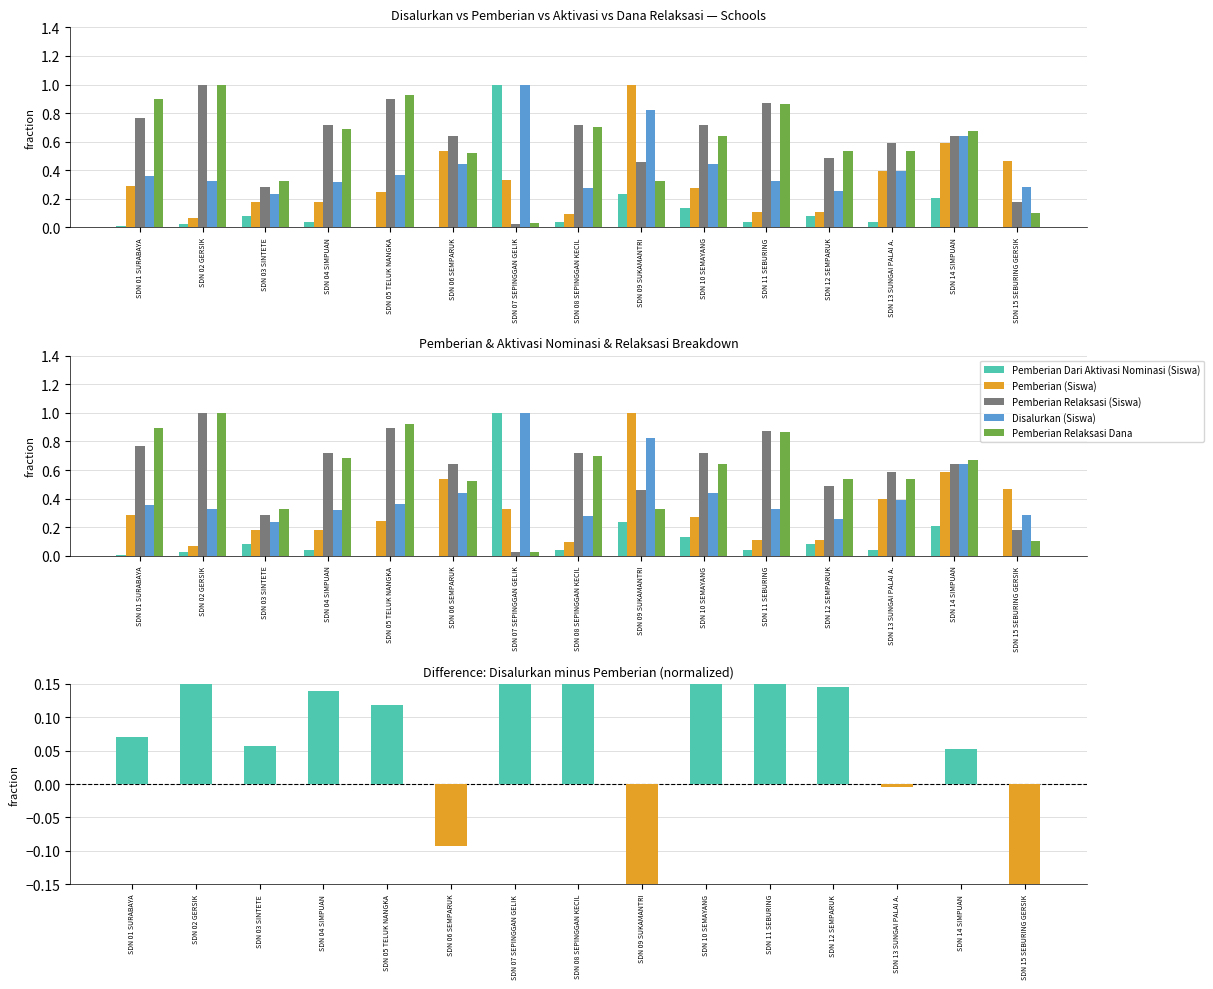

Reading left to right, extract all data points from this chart.

Pemberian Dari Aktivasi Nominasi (Siswa): SDN 01 SURABAYA=0.0	SDN 02 GERSIK=0.0	SDN 03 SINTETE=0.1	SDN 04 SIMPUAN=0.0	SDN 05 TELUK NANGKA=0.0	SDN 06 SEMPARUK=0.0	SDN 07 SEPINGGAN GELIK=1.0	SDN 08 SEPINGGAN KECIL=0.0	SDN 09 SUKAMANTRI=0.2	SDN 10 SEMAYANG=0.1	SDN 11 SEBURING=0.0	SDN 12 SEMPARUK=0.1	SDN 13 SUNGAI PALAI A.=0.0	SDN 14 SIMPUAN=0.2	SDN 15 SEBURING GERSIK=0.0
Pemberian (Siswa): SDN 01 SURABAYA=0.3	SDN 02 GERSIK=0.1	SDN 03 SINTETE=0.2	SDN 04 SIMPUAN=0.2	SDN 05 TELUK NANGKA=0.2	SDN 06 SEMPARUK=0.5	SDN 07 SEPINGGAN GELIK=0.3	SDN 08 SEPINGGAN KECIL=0.1	SDN 09 SUKAMANTRI=1.0	SDN 10 SEMAYANG=0.3	SDN 11 SEBURING=0.1	SDN 12 SEMPARUK=0.1	SDN 13 SUNGAI PALAI A.=0.4	SDN 14 SIMPUAN=0.6	SDN 15 SEBURING GERSIK=0.5
Pemberian Relaksasi (Siswa): SDN 01 SURABAYA=0.8	SDN 02 GERSIK=1.0	SDN 03 SINTETE=0.3	SDN 04 SIMPUAN=0.7	SDN 05 TELUK NANGKA=0.9	SDN 06 SEMPARUK=0.6	SDN 07 SEPINGGAN GELIK=0.0	SDN 08 SEPINGGAN KECIL=0.7	SDN 09 SUKAMANTRI=0.5	SDN 10 SEMAYANG=0.7	SDN 11 SEBURING=0.9	SDN 12 SEMPARUK=0.5	SDN 13 SUNGAI PALAI A.=0.6	SDN 14 SIMPUAN=0.6	SDN 15 SEBURING GERSIK=0.2
Disalurkan (Siswa): SDN 01 SURABAYA=0.4	SDN 02 GERSIK=0.3	SDN 03 SINTETE=0.2	SDN 04 SIMPUAN=0.3	SDN 05 TELUK NANGKA=0.4	SDN 06 SEMPARUK=0.4	SDN 07 SEPINGGAN GELIK=1.0	SDN 08 SEPINGGAN KECIL=0.3	SDN 09 SUKAMANTRI=0.8	SDN 10 SEMAYANG=0.4	SDN 11 SEBURING=0.3	SDN 12 SEMPARUK=0.3	SDN 13 SUNGAI PALAI A.=0.4	SDN 14 SIMPUAN=0.6	SDN 15 SEBURING GERSIK=0.3
Pemberian Relaksasi Dana: SDN 01 SURABAYA=0.9	SDN 02 GERSIK=1.0	SDN 03 SINTETE=0.3	SDN 04 SIMPUAN=0.7	SDN 05 TELUK NANGKA=0.9	SDN 06 SEMPARUK=0.5	SDN 07 SEPINGGAN GELIK=0.0	SDN 08 SEPINGGAN KECIL=0.7	SDN 09 SUKAMANTRI=0.3	SDN 10 SEMAYANG=0.6	SDN 11 SEBURING=0.9	SDN 12 SEMPARUK=0.5	SDN 13 SUNGAI PALAI A.=0.5	SDN 14 SIMPUAN=0.7	SDN 15 SEBURING GERSIK=0.1
Disalurkan - Pemberian (norm): SDN 01 SURABAYA=0.1	SDN 02 GERSIK=0.3	SDN 03 SINTETE=0.1	SDN 04 SIMPUAN=0.1	SDN 05 TELUK NANGKA=0.1	SDN 06 SEMPARUK=-0.1	SDN 07 SEPINGGAN GELIK=0.7	SDN 08 SEPINGGAN KECIL=0.2	SDN 09 SUKAMANTRI=-0.2	SDN 10 SEMAYANG=0.2	SDN 11 SEBURING=0.2	SDN 12 SEMPARUK=0.1	SDN 13 SUNGAI PALAI A.=-0.0	SDN 14 SIMPUAN=0.1	SDN 15 SEBURING GERSIK=-0.2